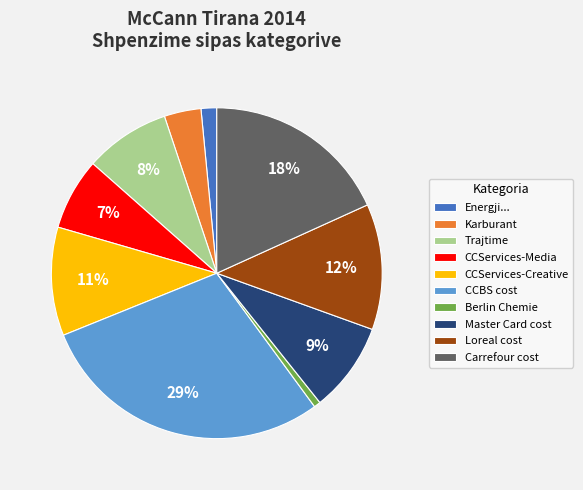

What is the largest slice in the pie chart?

CCBS cost